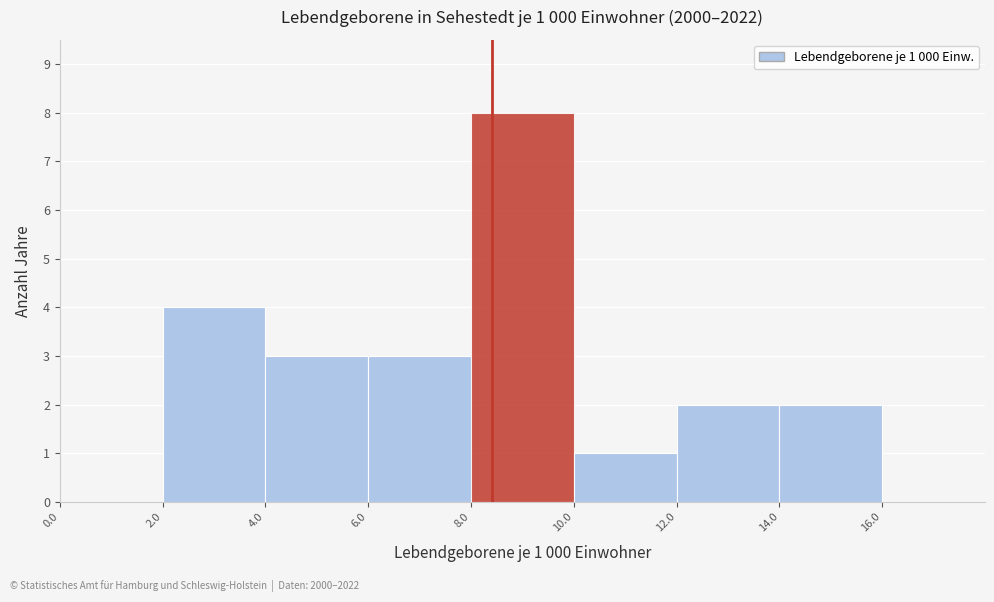

Over which range of the x-axis is the bar tallest?

8.0 to 10.0